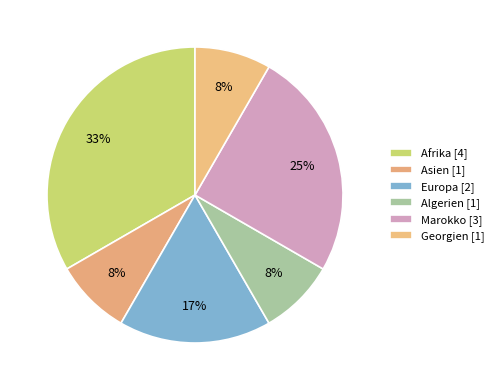

Count the number of slices in the pie.

6